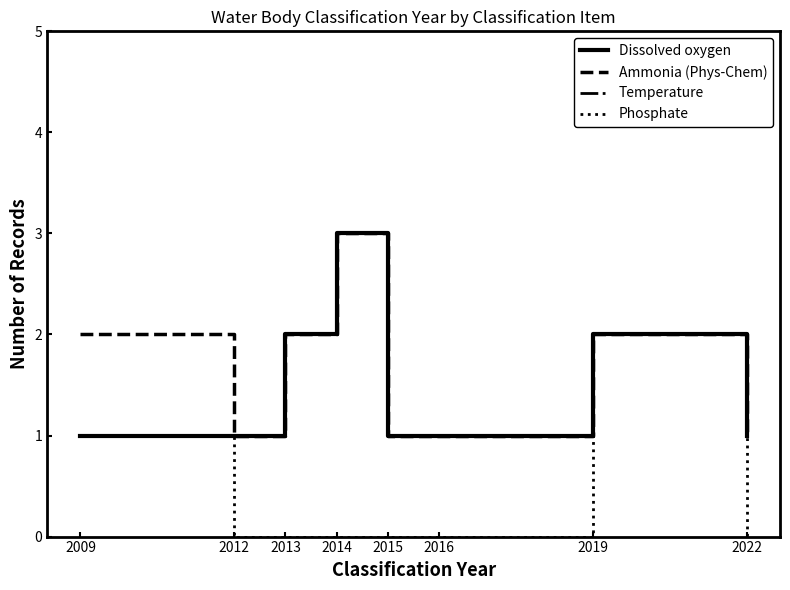

Does the chart display data point markers on the line(s)?

No